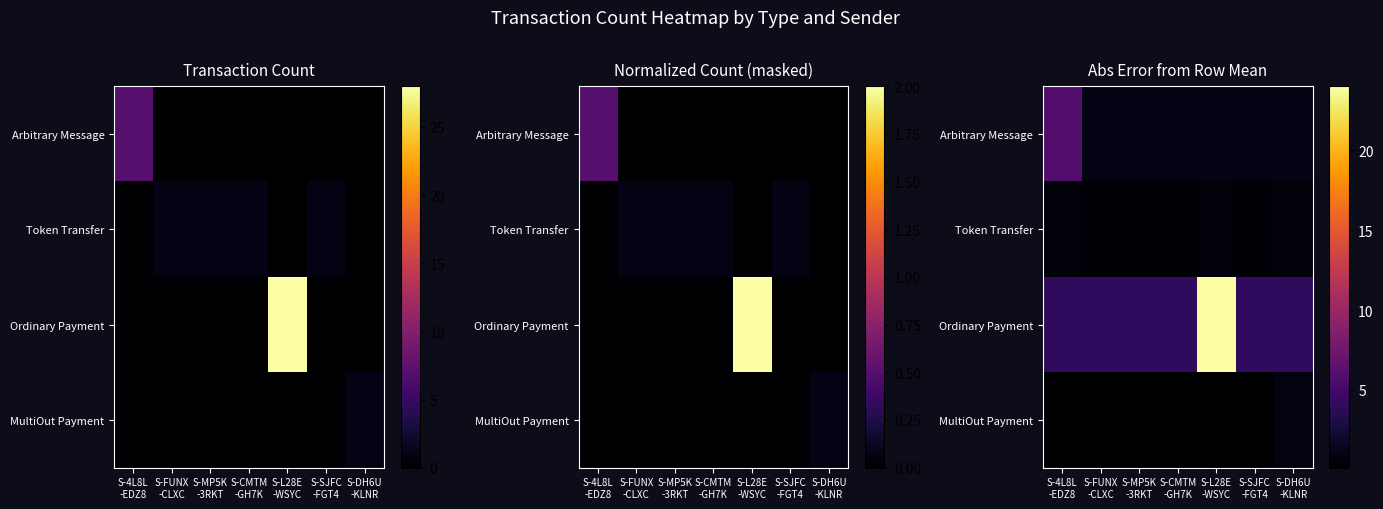

Count the number of data series in this chart.

4